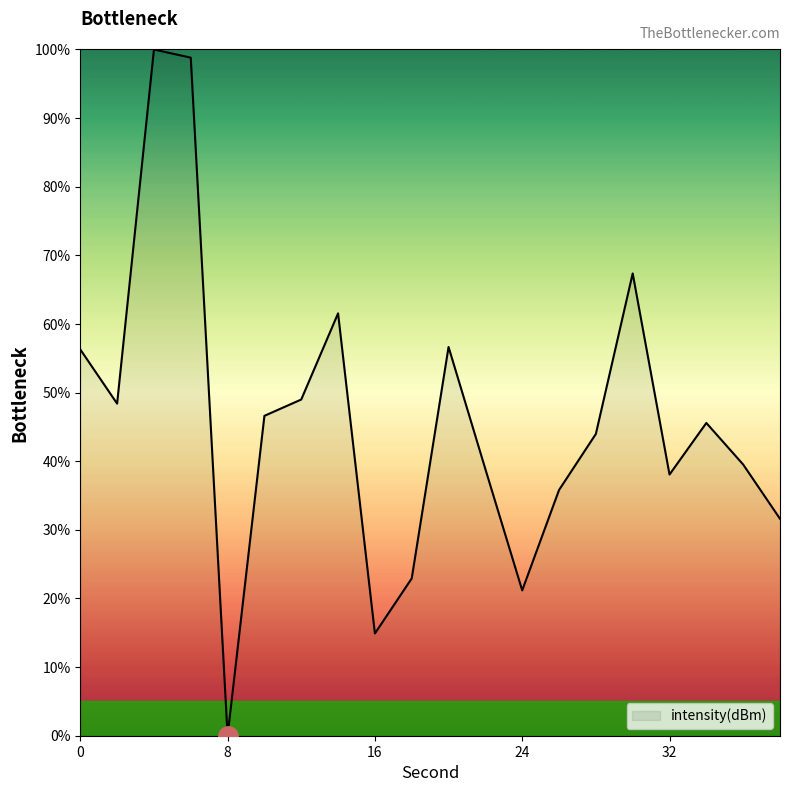

True or false: there are more than 1 points higher than both neighbors.

True